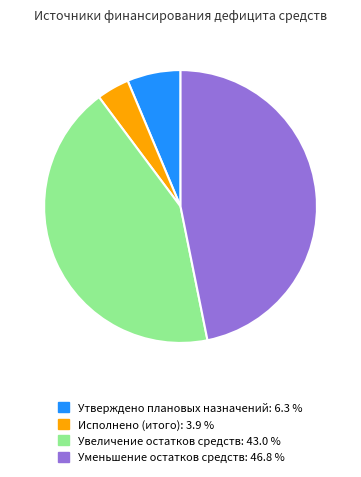

Is Утверждено плановых назначений the majority of the pie?

No